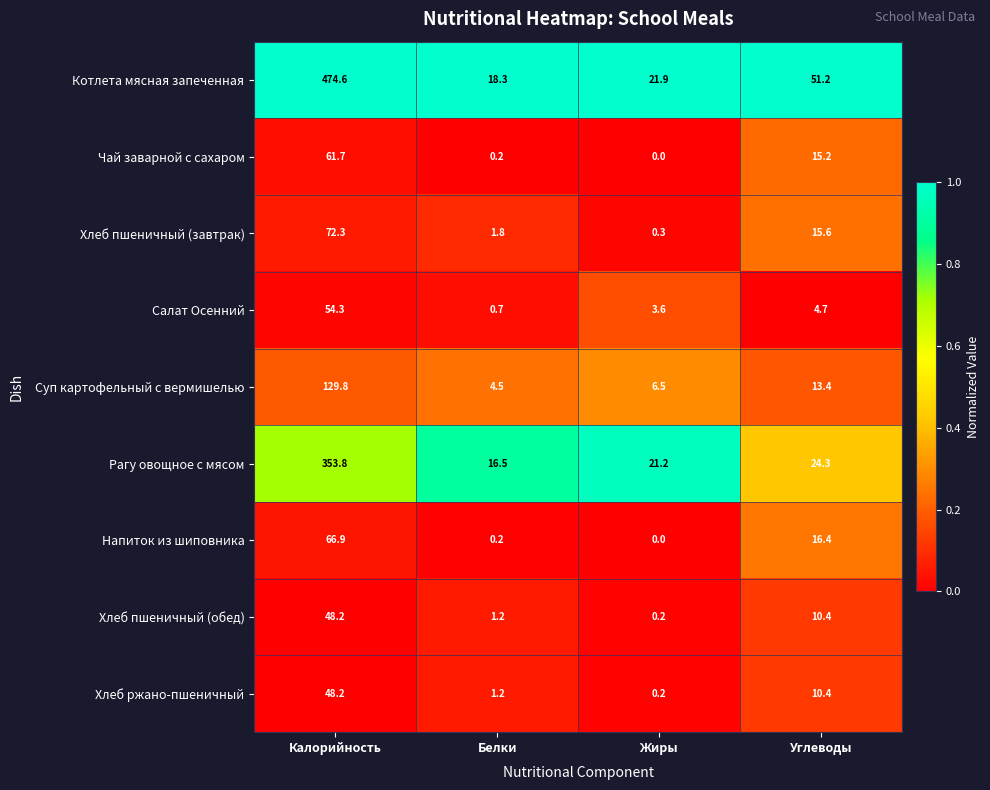

What is the difference between the second highest and second lowest values in the Чай заварной с сахаром series?

15.0